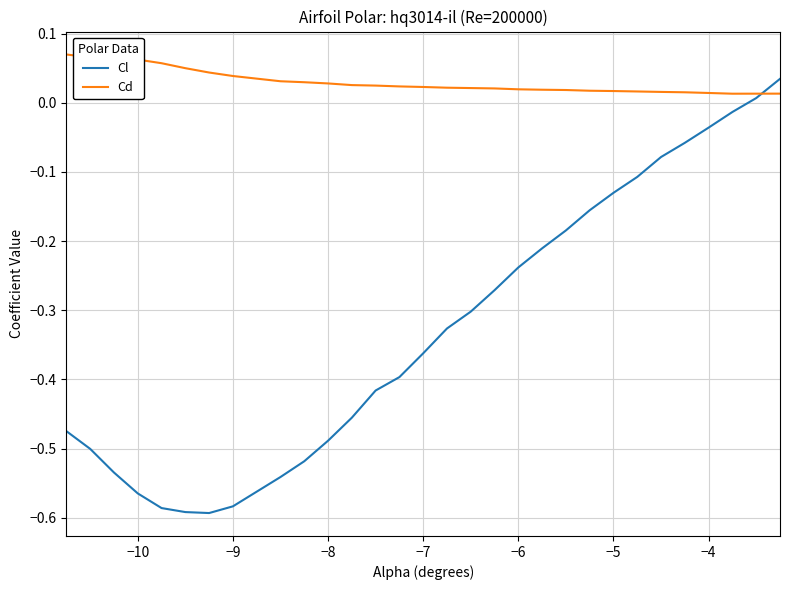

Which series has the largest range (max minus min)?

Cl